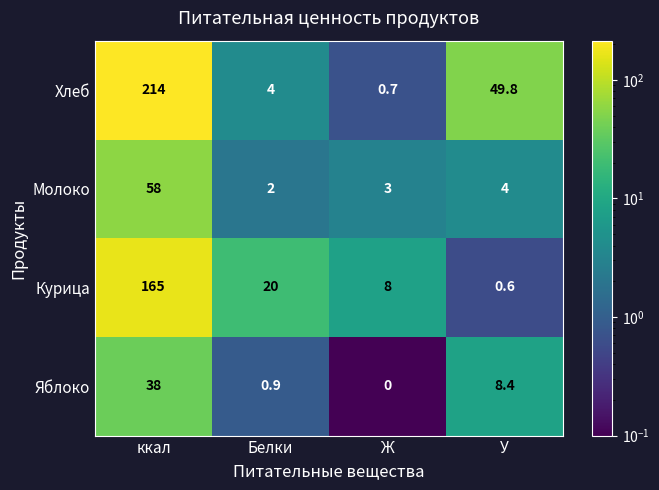

Count the number of categories in the chart.

4